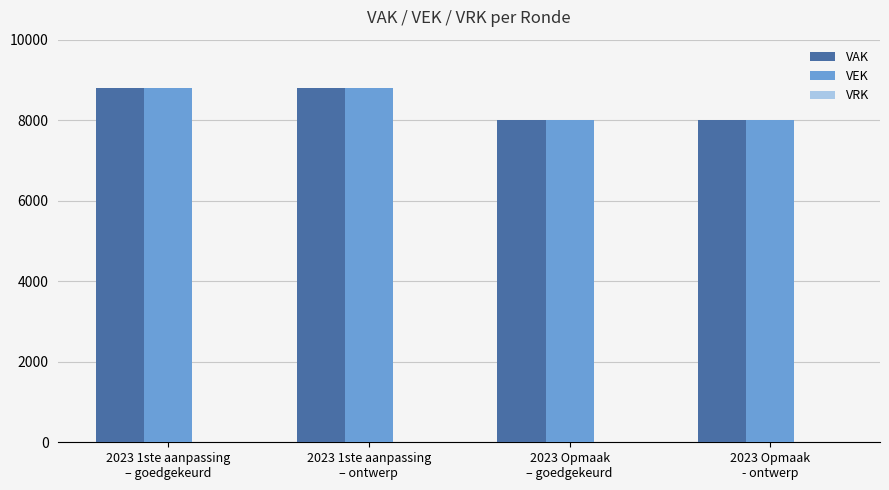

What is the difference between the maximum and minimum values in the VEK series?

800